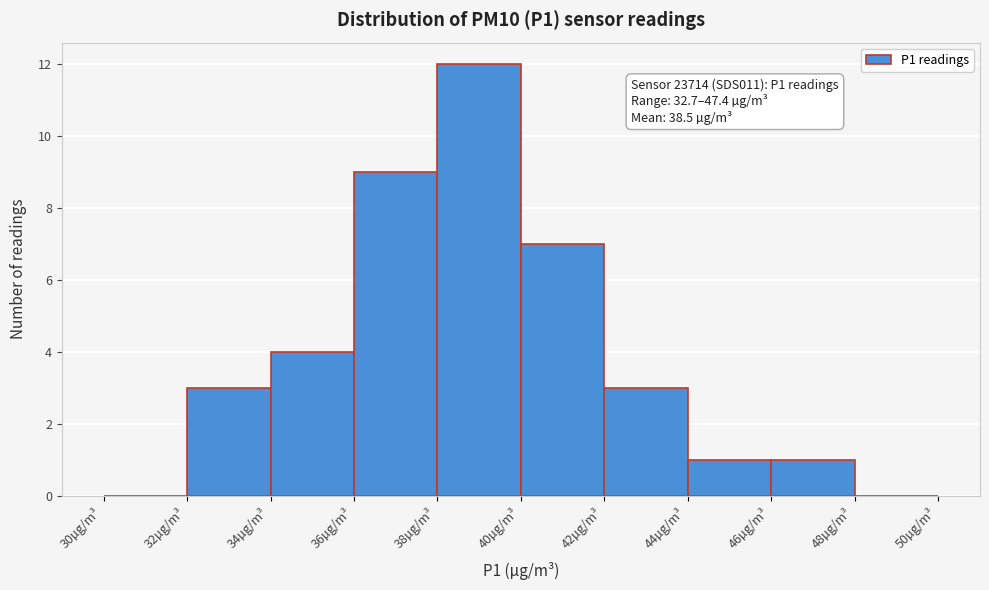

Over which range of the x-axis is the bar tallest?

38 to 40